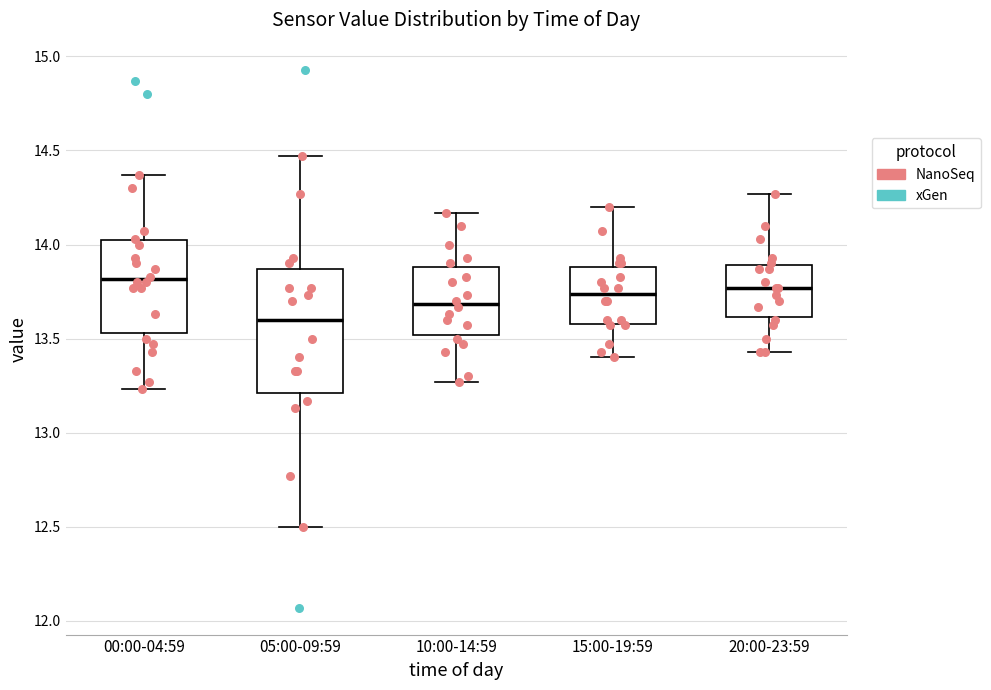

Reading left to right, transcribe this box plot: for each box, give where its median line is, the range the box spans, and where its two whiskers end, as read against the y-axis. The values are not printed on the chart, so give them approximately, as read against the axis.

00:00-04:59: median 13.80, box 13.55 to 14.00, whiskers 13.25 to 14.35
05:00-09:59: median 13.60, box 13.20 to 13.85, whiskers 12.50 to 14.45
10:00-14:59: median 13.70, box 13.50 to 13.90, whiskers 13.25 to 14.15
15:00-19:59: median 13.75, box 13.60 to 13.90, whiskers 13.40 to 14.20
20:00-23:59: median 13.75, box 13.60 to 13.90, whiskers 13.45 to 14.25